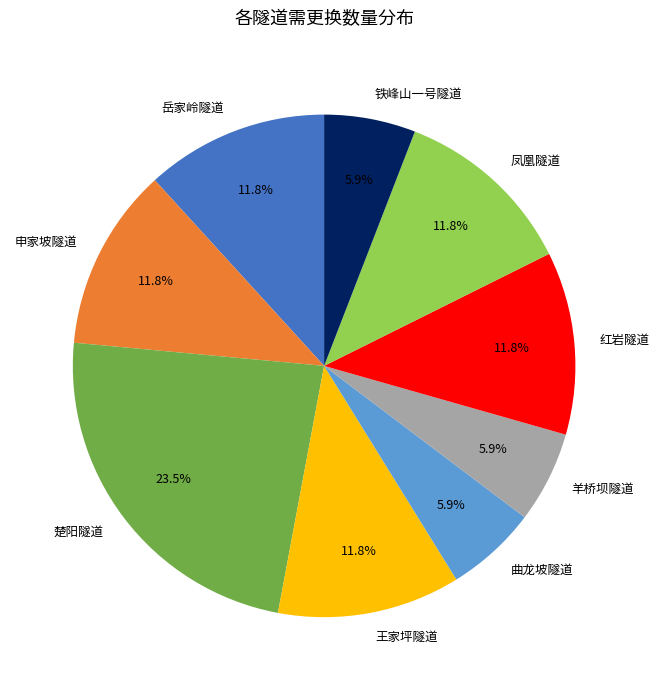

What is the ratio of the value at 楚阳隧道 to the value at 王家坪隧道?

2.0